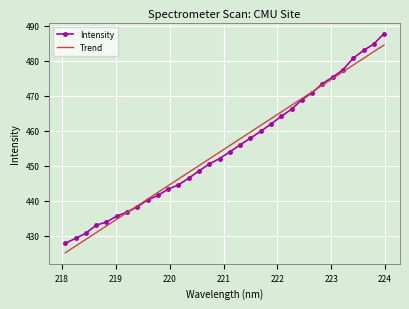

What is the minimum value for Trend?

425.1